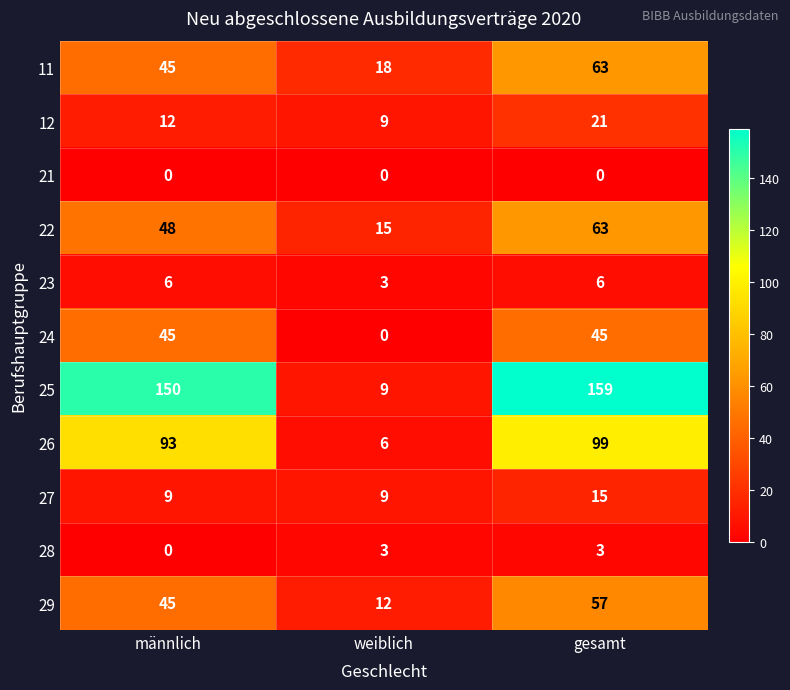

What is the difference between the highest and lowest values at männlich?

150